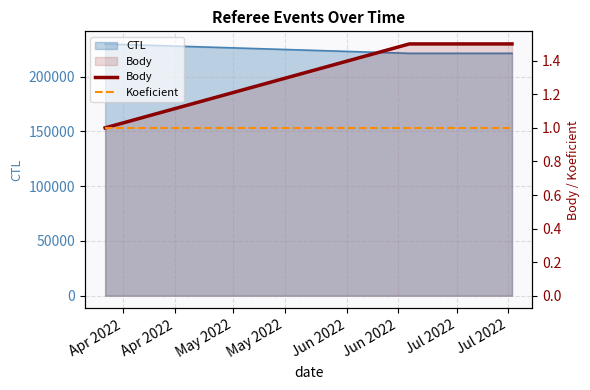

How many Body values are between 1 and 2?

3